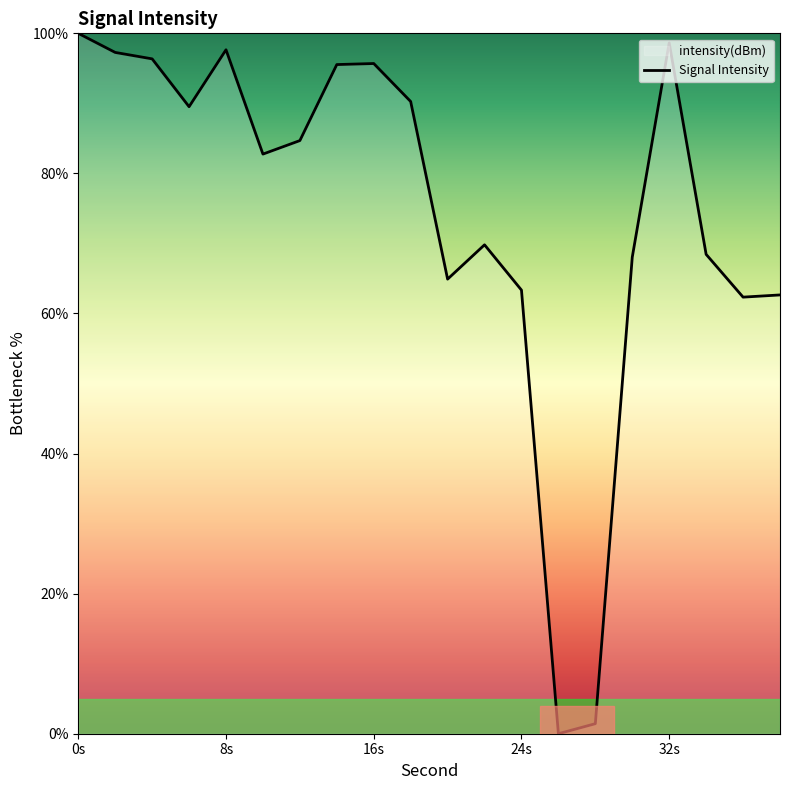

True or false: the data shows 100.0 at 0s.

True